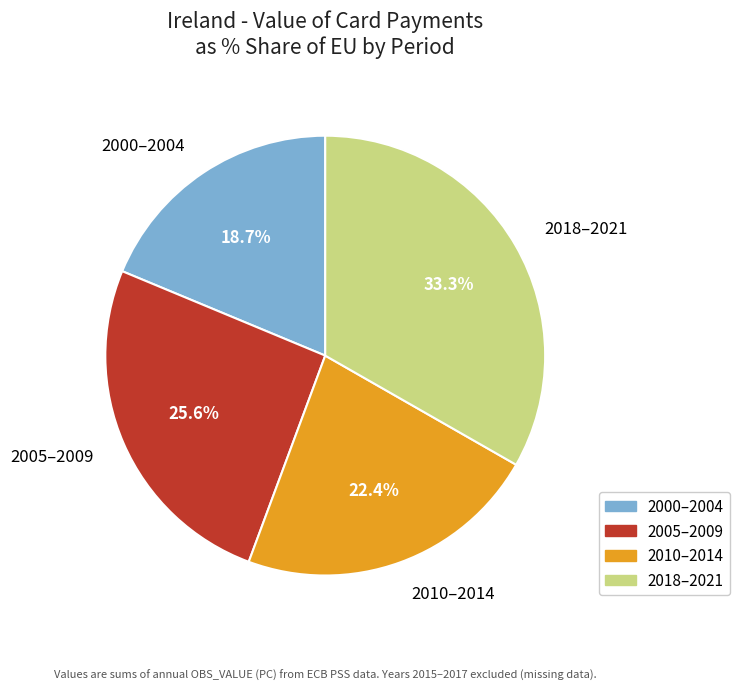

Which has a higher value, 2010–2014 or 2018–2021?

2018–2021